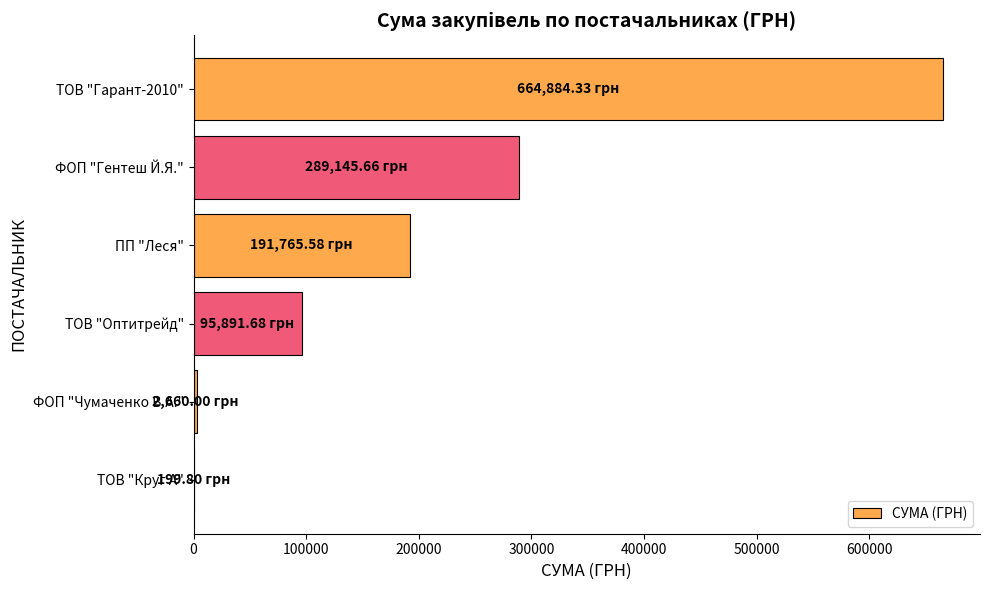

Are the bars horizontal?

Yes